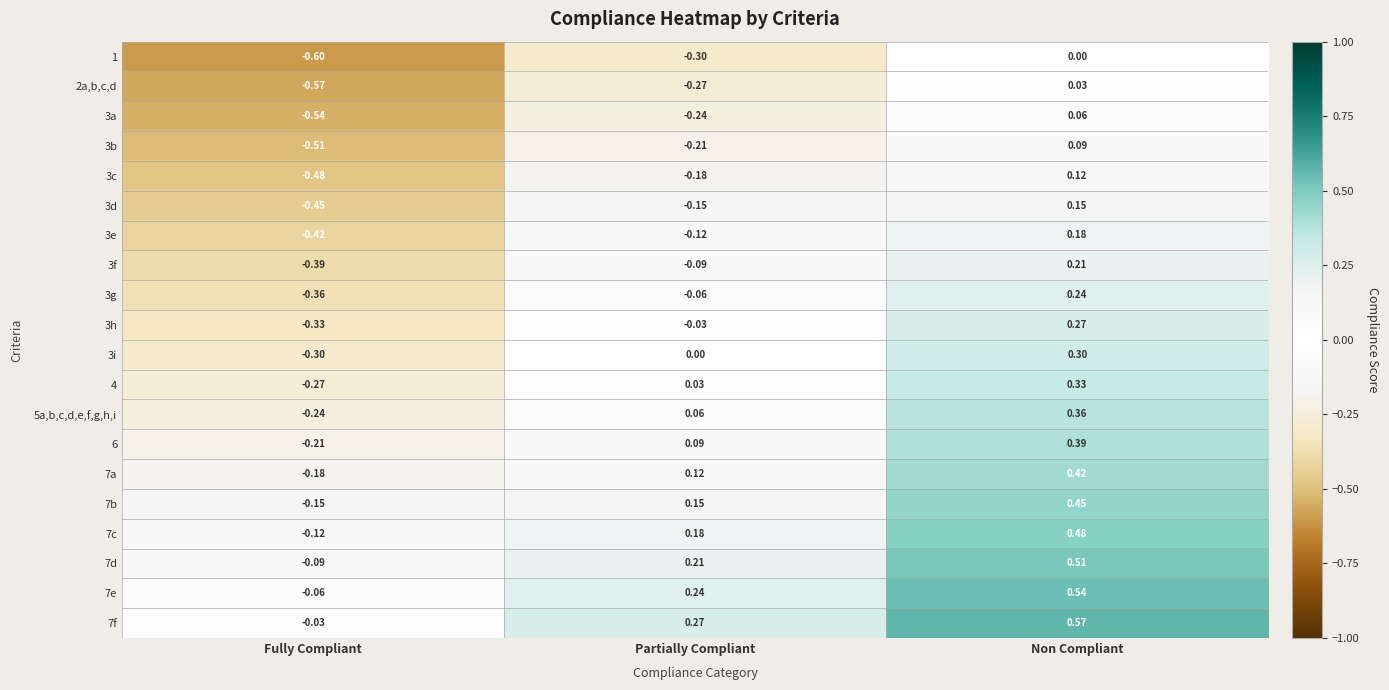

How many series are shown in this chart?

20